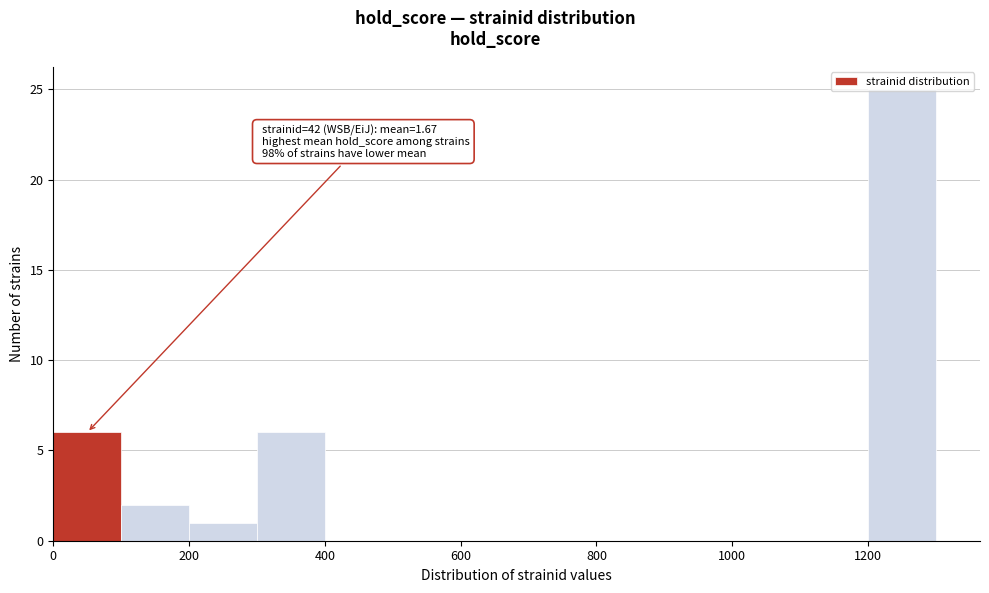

Which range on the x-axis has the tallest bar?

1200 to 1300